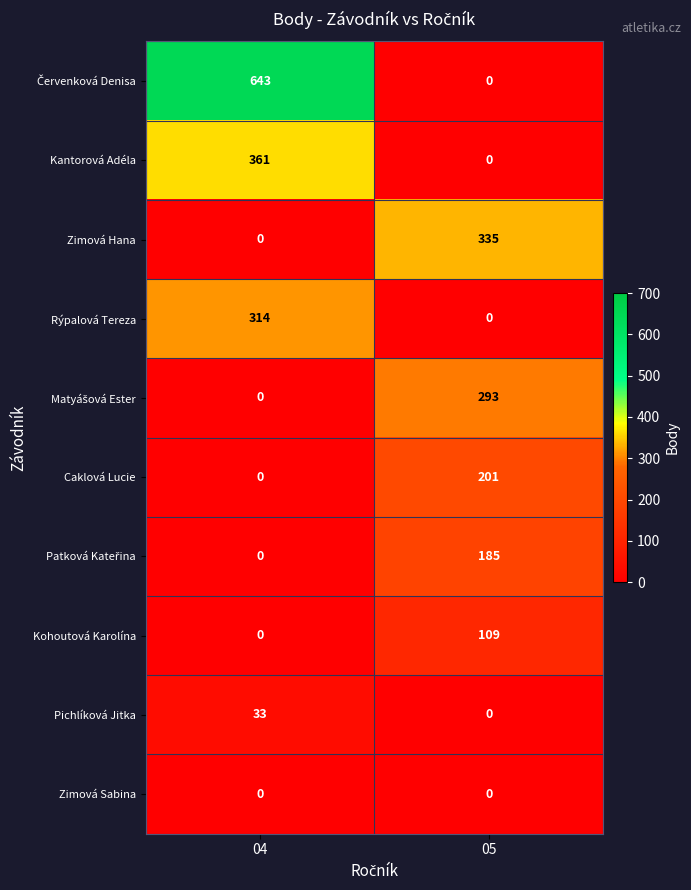

At which category is the sum across all series the highest?

04